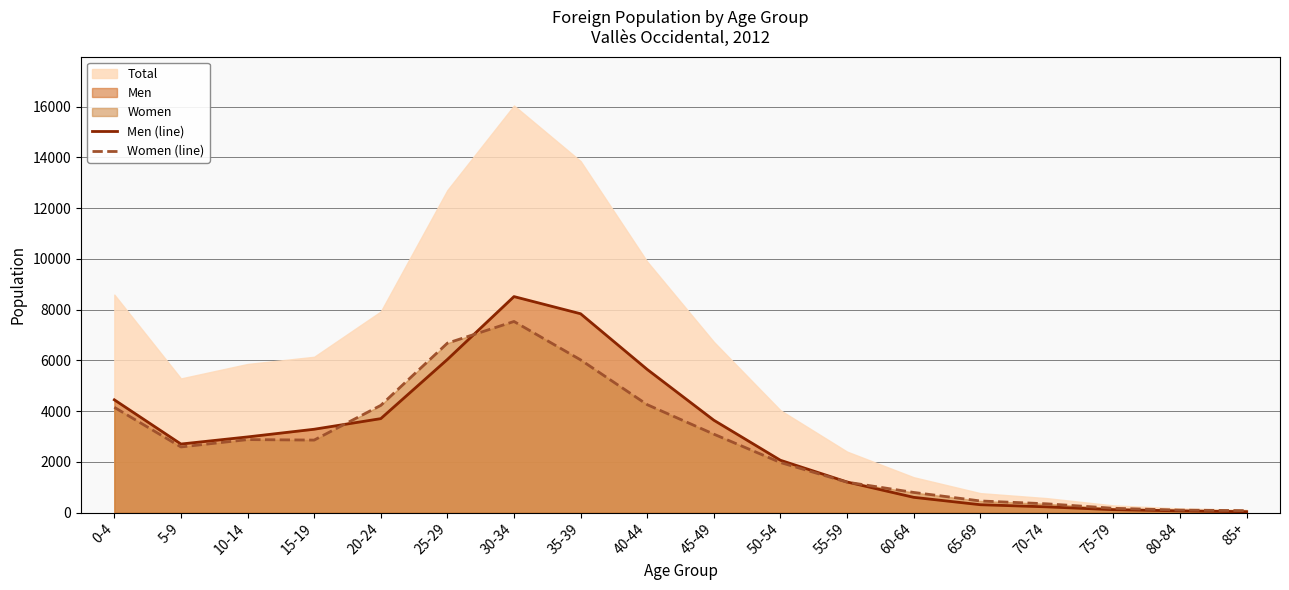

True or false: Women (line) and Men (line) intersect in this chart.

True